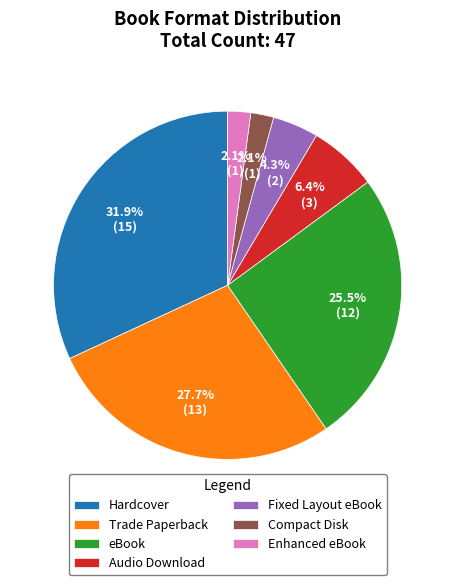

Which has a higher value, Audio Download or Hardcover?

Hardcover